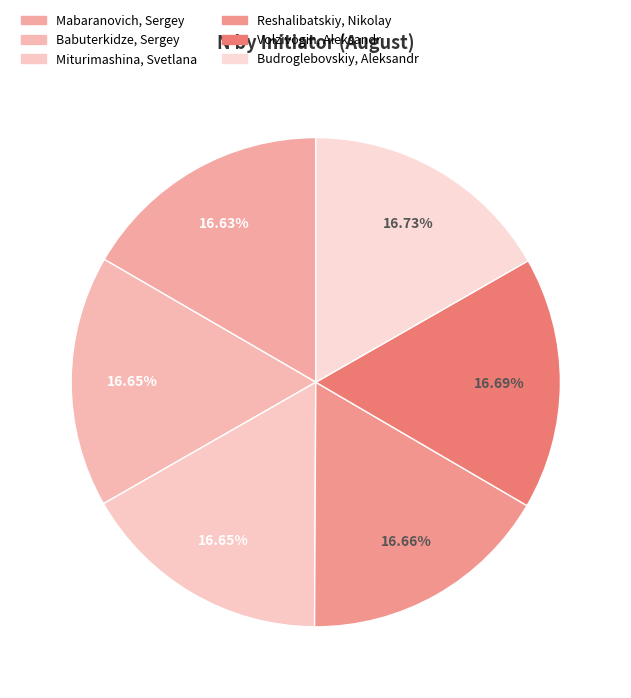

Is the sum of Reshalibatskiy, Nikolay and Volzivogin, Aleksandr greater than half?

No